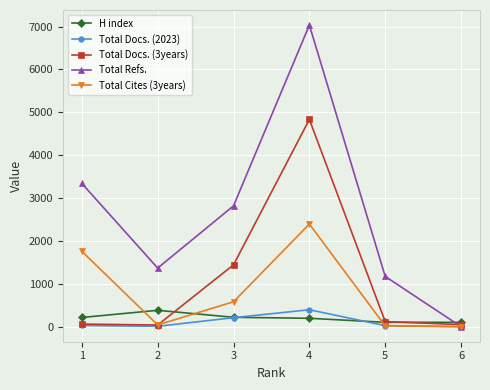

What is the average value of the Total Cites (3years) series?

798